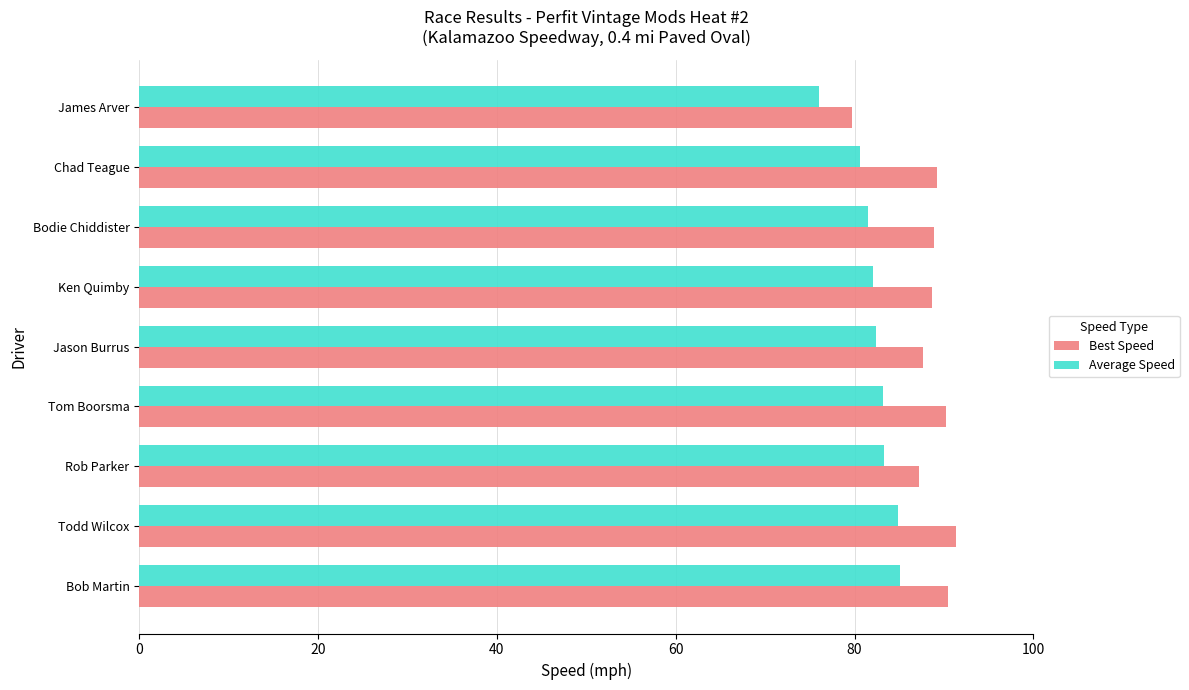

What is the minimum value for Average Speed?

76.0